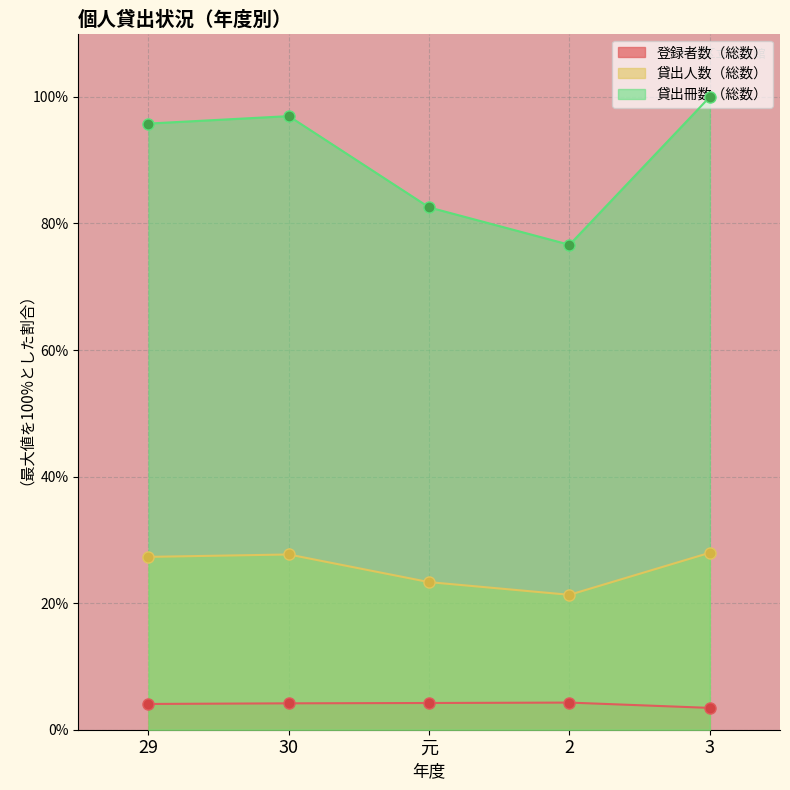

True or false: 登録者数（総数） has a value of 2.9 at 2.

False